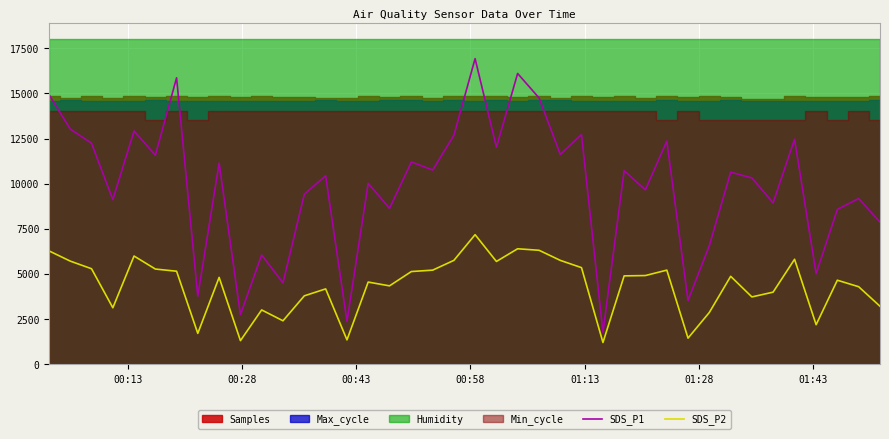

In SDS_P1, how many points are higher than both neighbors (excluding endpoints)?

15